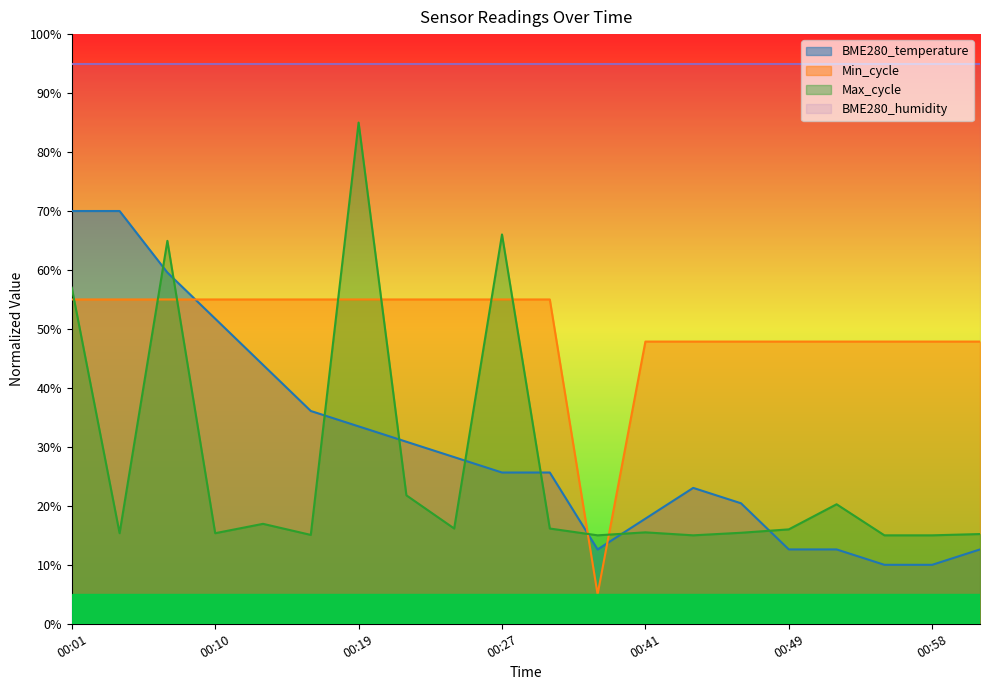

Reading right to left, what are all the values shown in this chart?

BME280_temperature: 01:01=12.6	00:58=10.0	00:55=10.0	00:52=12.6	00:49=12.6	00:47=20.4	00:44=23.0	00:41=17.8	00:38=12.6	00:30=25.7	00:27=25.7	00:25=28.3	00:21=30.9	00:19=33.5	00:16=36.1	00:13=43.9	00:10=51.7	00:07=59.6	00:04=70.0	00:01=70.0
Min_cycle: 01:01=47.9	00:58=47.9	00:55=47.9	00:52=47.9	00:49=47.9	00:47=47.9	00:44=47.9	00:41=47.9	00:38=5.0	00:30=55.0	00:27=55.0	00:25=55.0	00:21=55.0	00:19=55.0	00:16=55.0	00:13=55.0	00:10=55.0	00:07=55.0	00:04=55.0	00:01=55.0
Max_cycle: 01:01=15.2	00:58=15.0	00:55=15.0	00:52=20.3	00:49=16.0	00:47=15.4	00:44=15.0	00:41=15.5	00:38=15.0	00:30=16.2	00:27=66.0	00:25=16.2	00:21=21.8	00:19=85.0	00:16=15.1	00:13=16.9	00:10=15.4	00:07=64.9	00:04=15.4	00:01=57.0